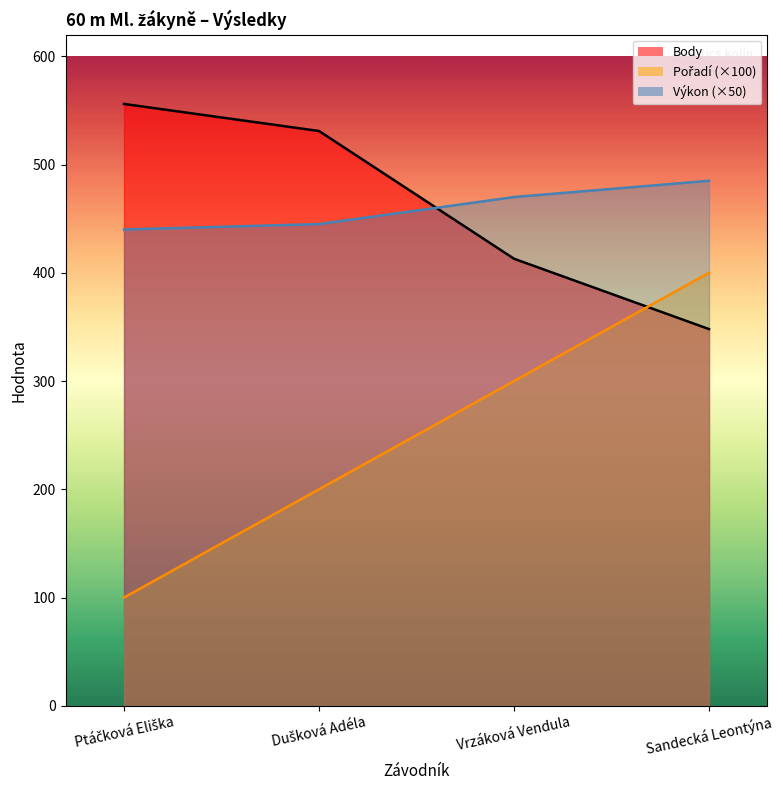

Between which two adjacent categories do Body_line and Pořadí_line first intersect?

Vrzáková Vendula and Sandecká Leontýna